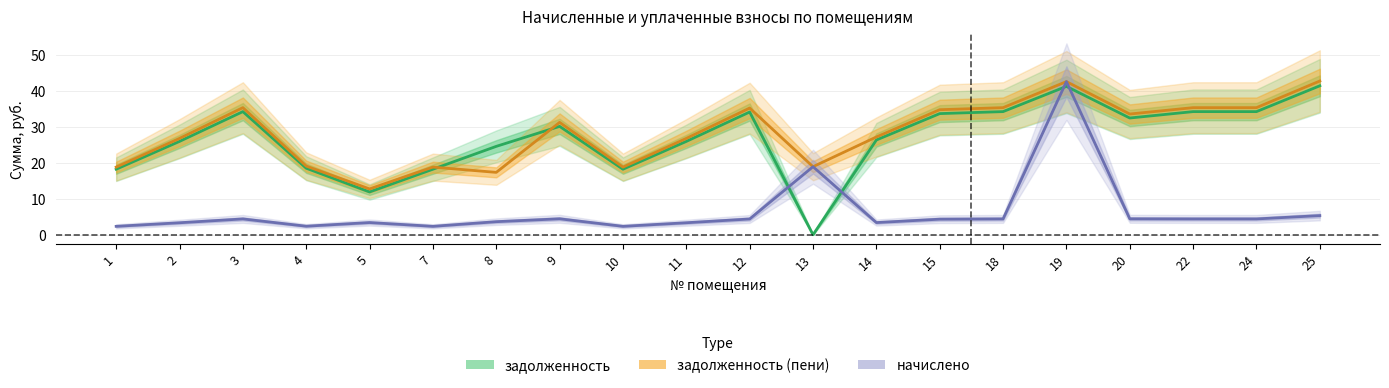

What is the sum of all начислено values?

128.6